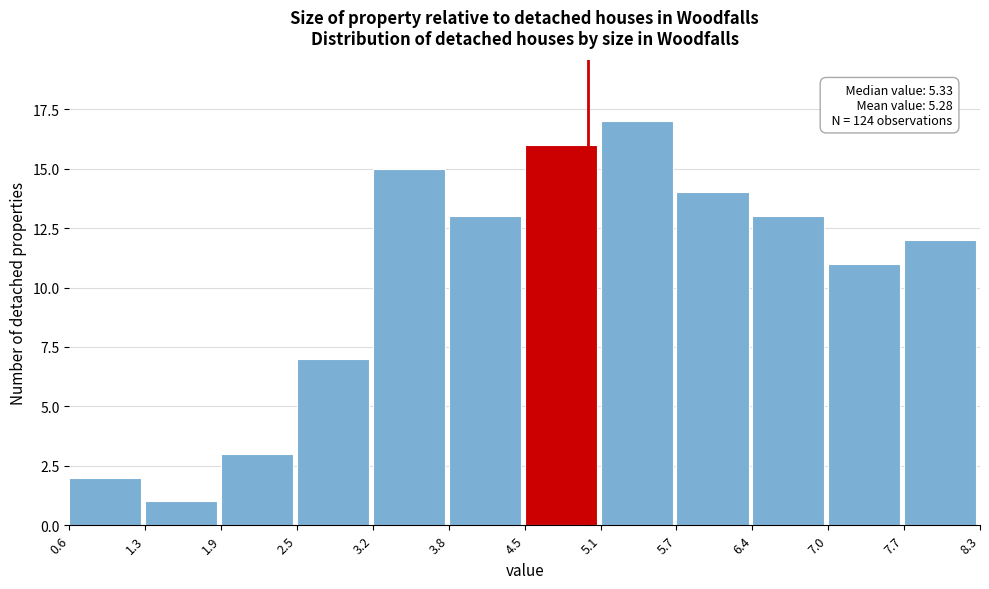

Over which range of the x-axis is the bar tallest?

5.1 to 5.7